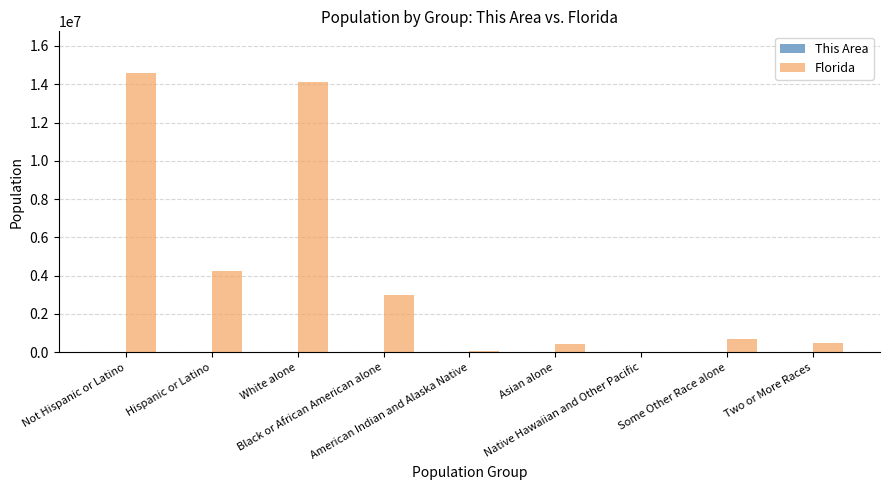

Which series has the widest spread of values?

Florida